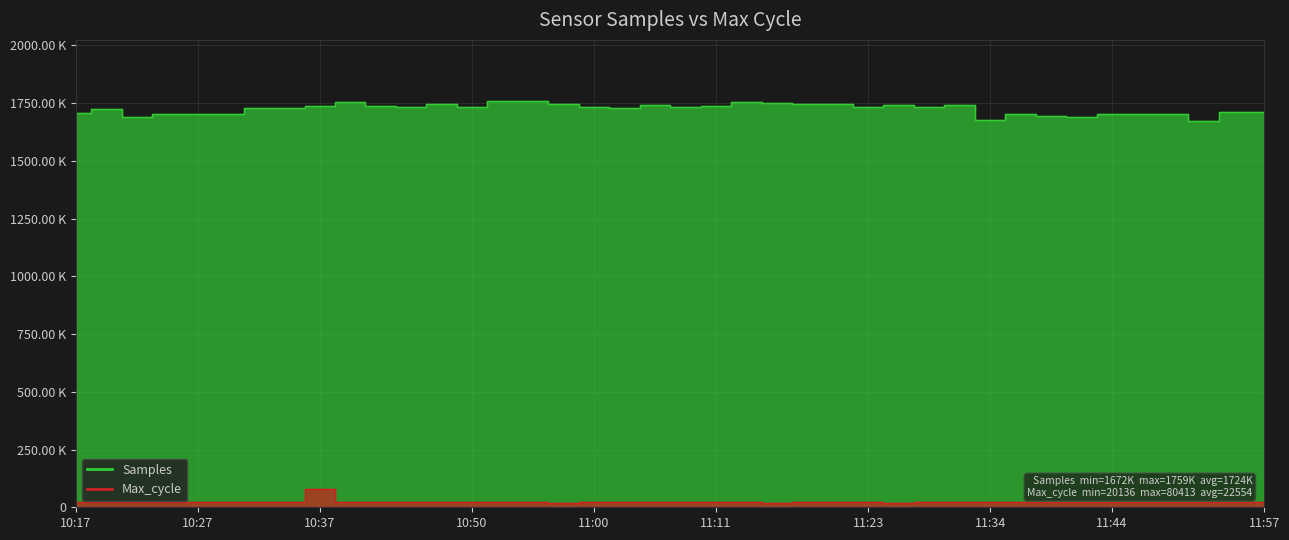

Read the Samples value at 11:03, to the nearest 100.

1728900